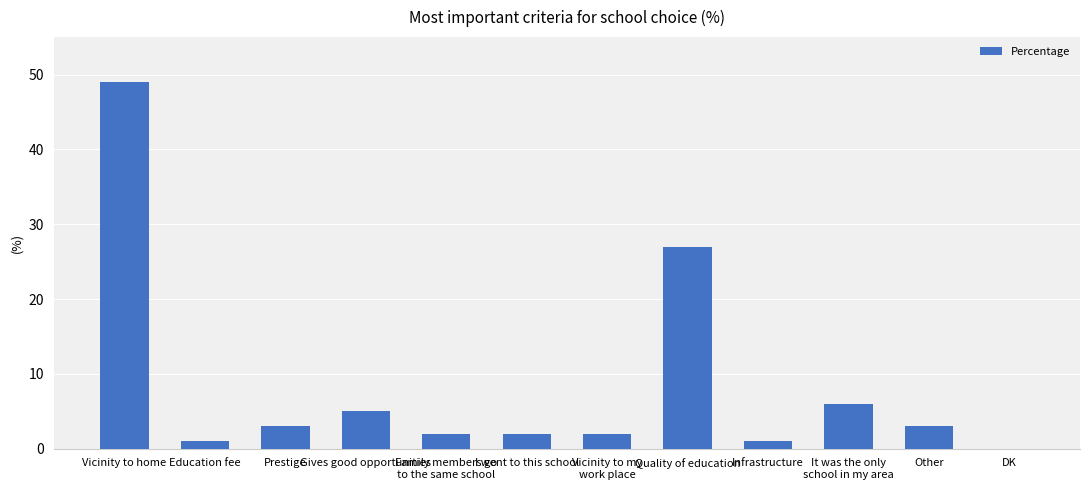

The chart shows a value of 2 at I went to this school. True or false?

True